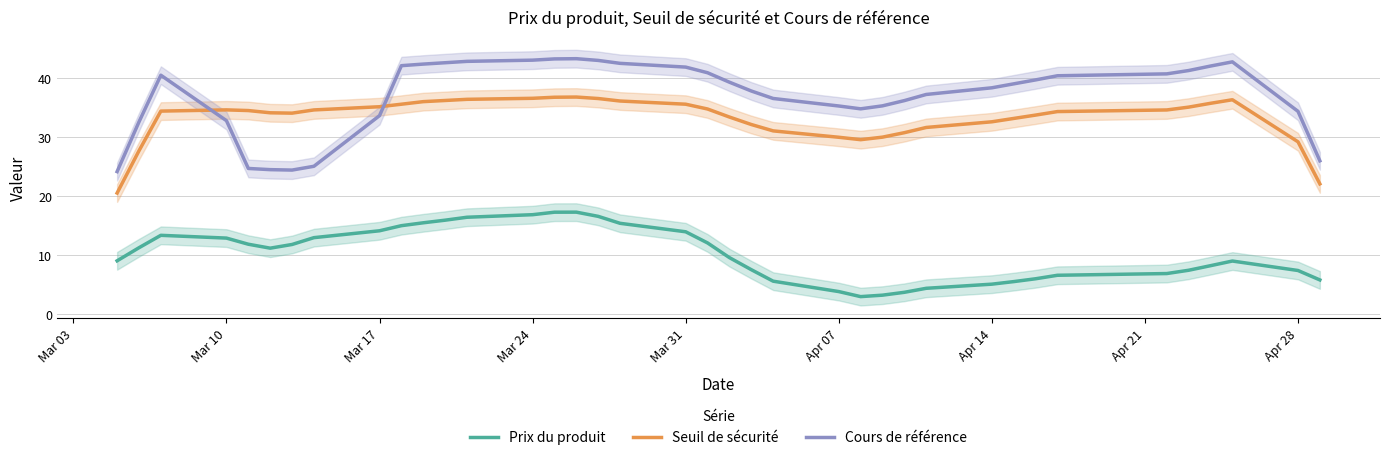

Reading left to right, extract all data points from this chart.

Prix du produit: 9.1	11.3	13.4	12.9	11.9	11.2	11.9	13.0	14.2	15.0	15.5	16.0	16.5	16.9	17.3	17.3	16.6	15.4	14.0	12.1	9.6	7.6	5.6	3.9	3.0	3.3	3.8	4.4	5.1	5.6	6.0	6.6	6.9	7.5	8.3	9.0	7.4	5.8
Seuil de sécurité: 20.6	27.7	34.4	34.6	34.5	34.1	34.1	34.6	35.2	35.6	36.0	36.2	36.4	36.6	36.8	36.8	36.6	36.1	35.6	34.8	33.4	32.2	31.1	30.0	29.6	30.0	30.8	31.7	32.6	33.2	33.8	34.4	34.6	35.1	35.8	36.4	29.2	22.1
Cours de référence: 24.2	32.6	40.5	32.8	24.7	24.5	24.4	25.1	33.7	42.1	42.4	42.6	42.9	43.1	43.3	43.3	43.0	42.5	41.9	40.9	39.3	37.8	36.6	35.3	34.8	35.3	36.2	37.3	38.4	39.0	39.7	40.4	40.7	41.3	42.1	42.8	34.4	26.0